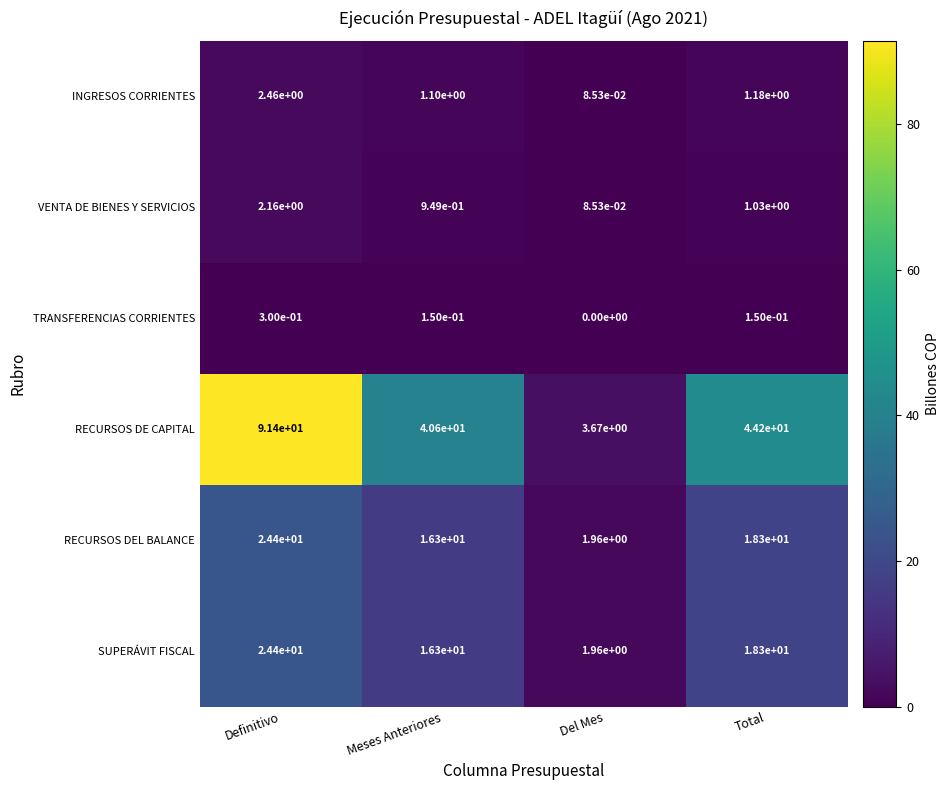

Which series changed the most between Definitivo and Del Mes?

RECURSOS DE CAPITAL